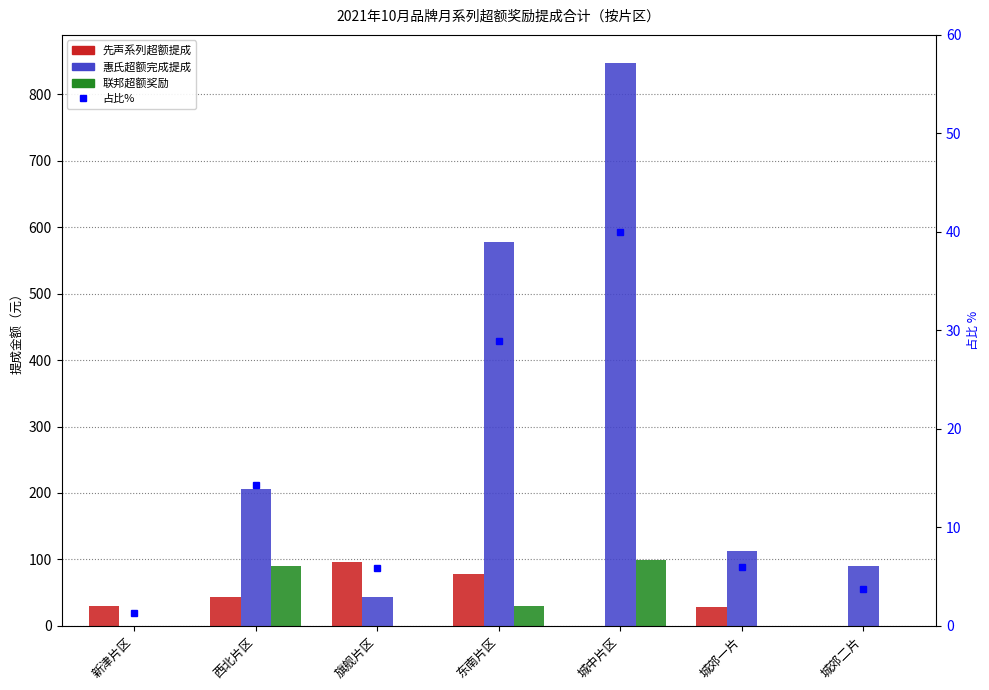

How many groups of bars are there?

7